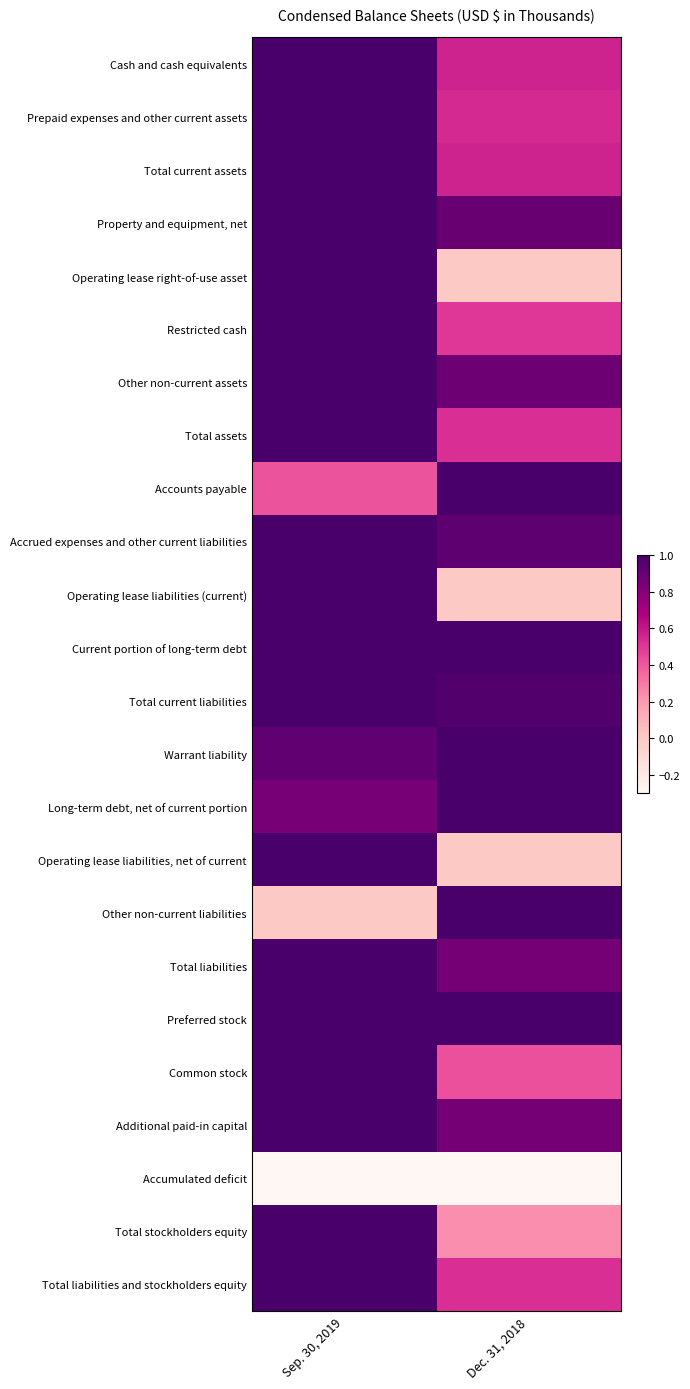

At Dec. 31, 2018, list the series in order from largest to smallest.

Accounts payable, Current portion of long-term debt, Warrant liability, Long-term debt, net of current portion, Other non-current liabilities, Preferred stock, Total current liabilities, Accrued expenses and other current liabilities, Property and equipment, net, Other non-current assets, Total liabilities, Additional paid-in capital, Cash and cash equivalents, Total current assets, Prepaid expenses and other current assets, Total assets, Total liabilities and stockholders equity, Restricted cash, Common stock, Total stockholders equity, Operating lease right-of-use asset, Operating lease liabilities (current), Operating lease liabilities, net of current, Accumulated deficit